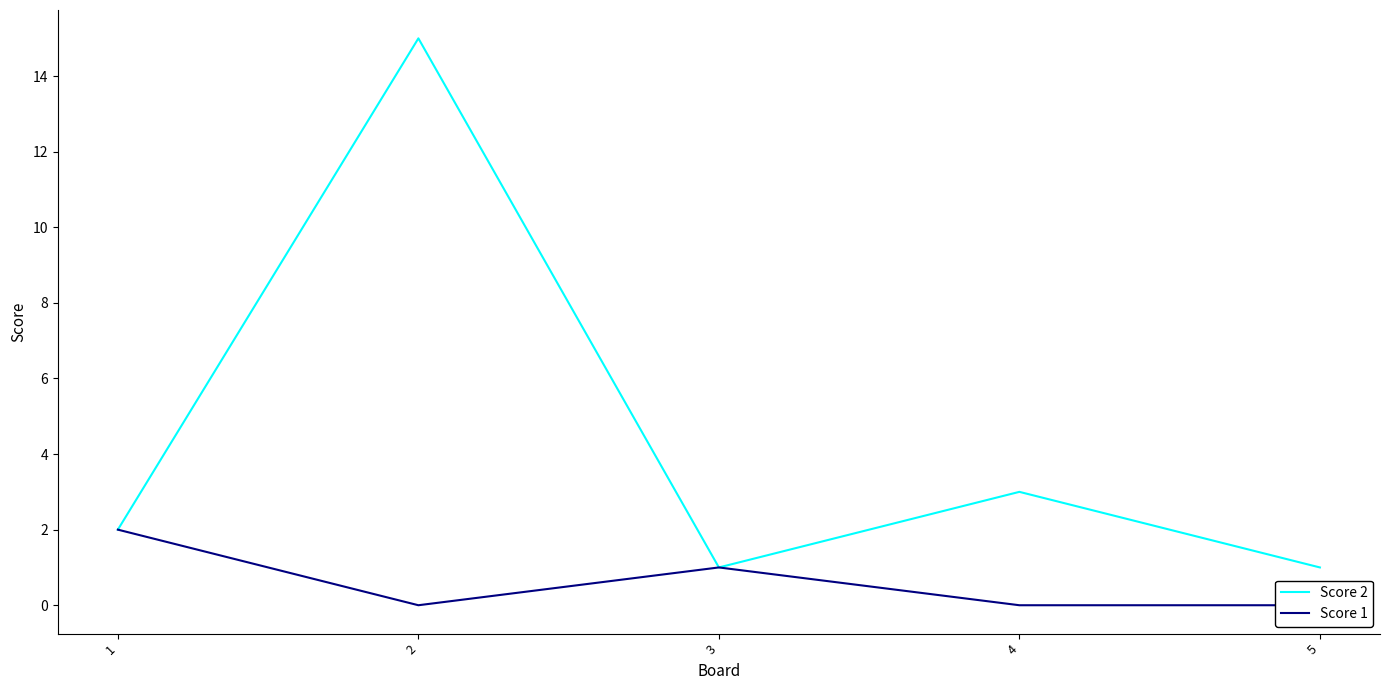

Between 2 and 1, which is larger?

2